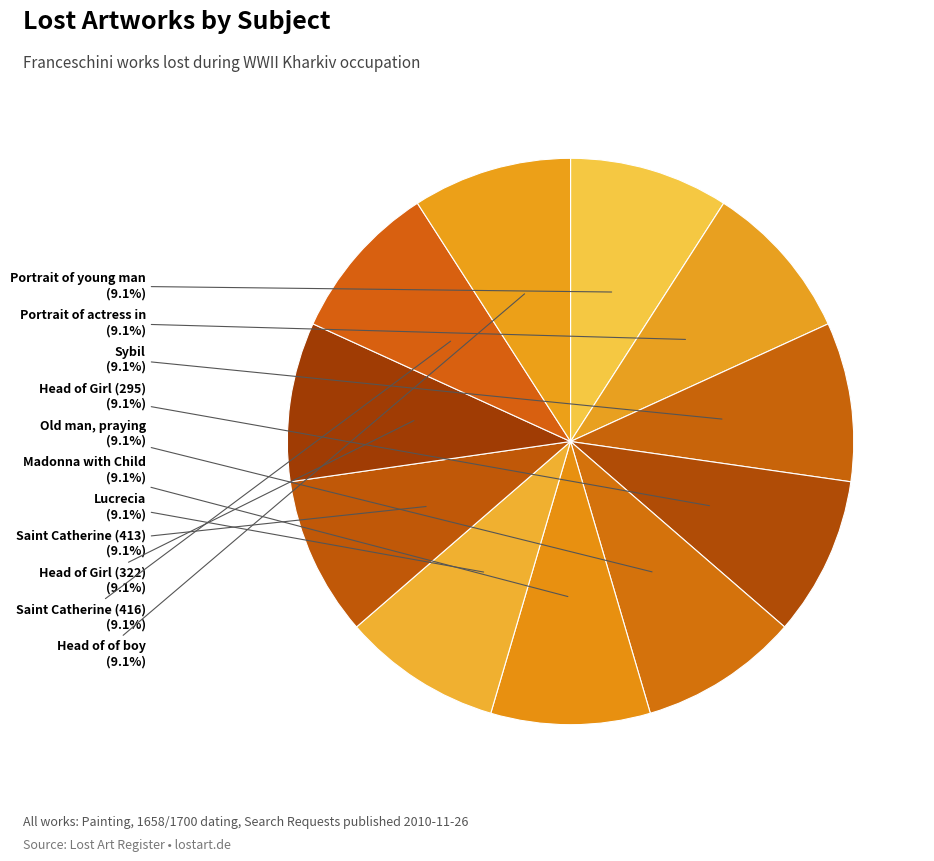

How many segments does this pie chart have?

11